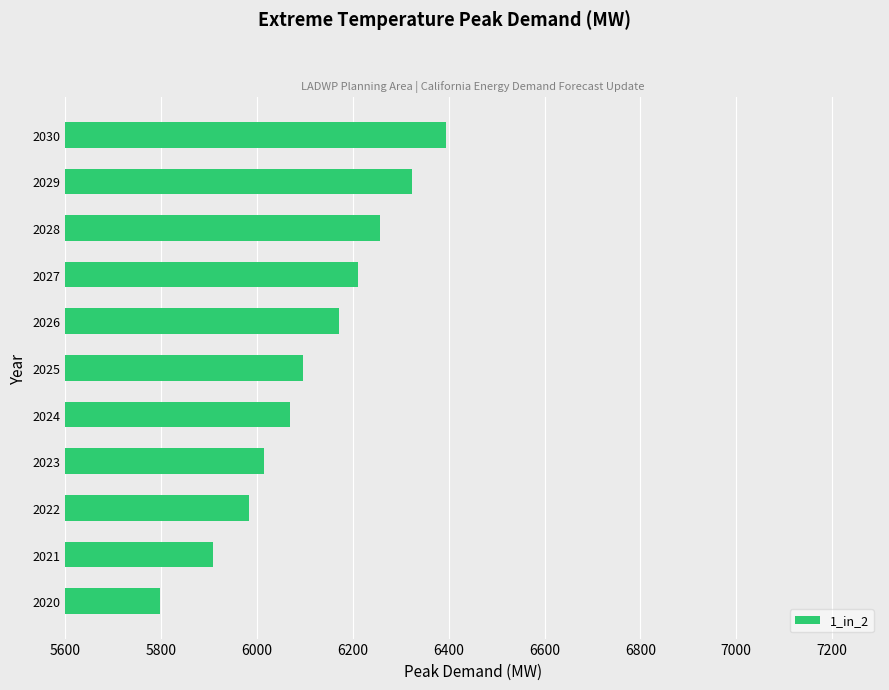

The chart shows a value of 3702.3 at 2029. True or false?

False